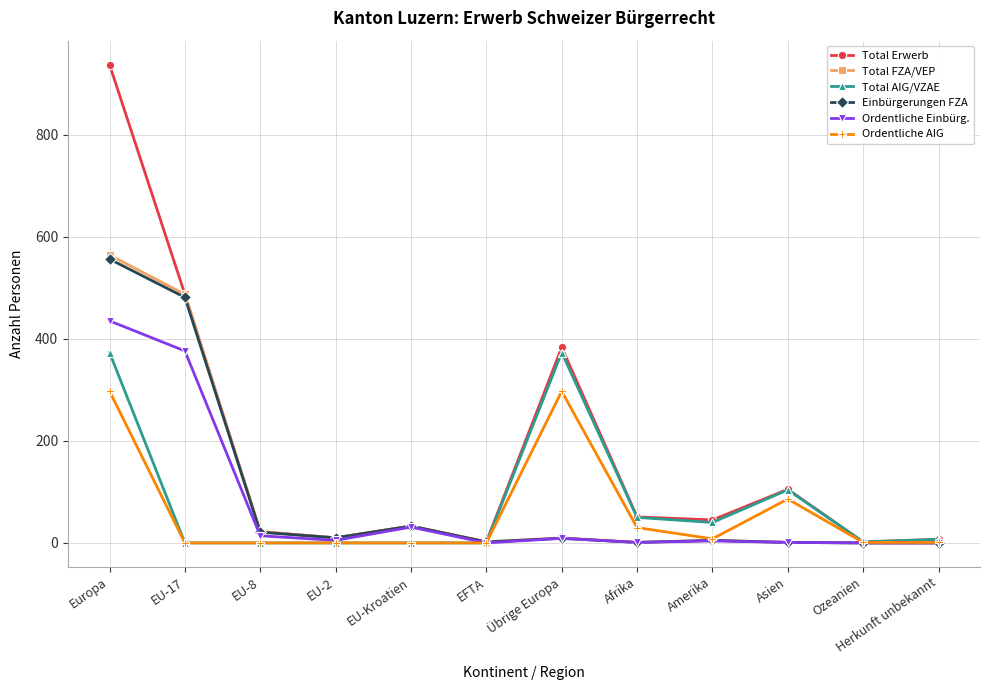

Which series changed the most between Übrige Europa and Asien?

Total Erwerb